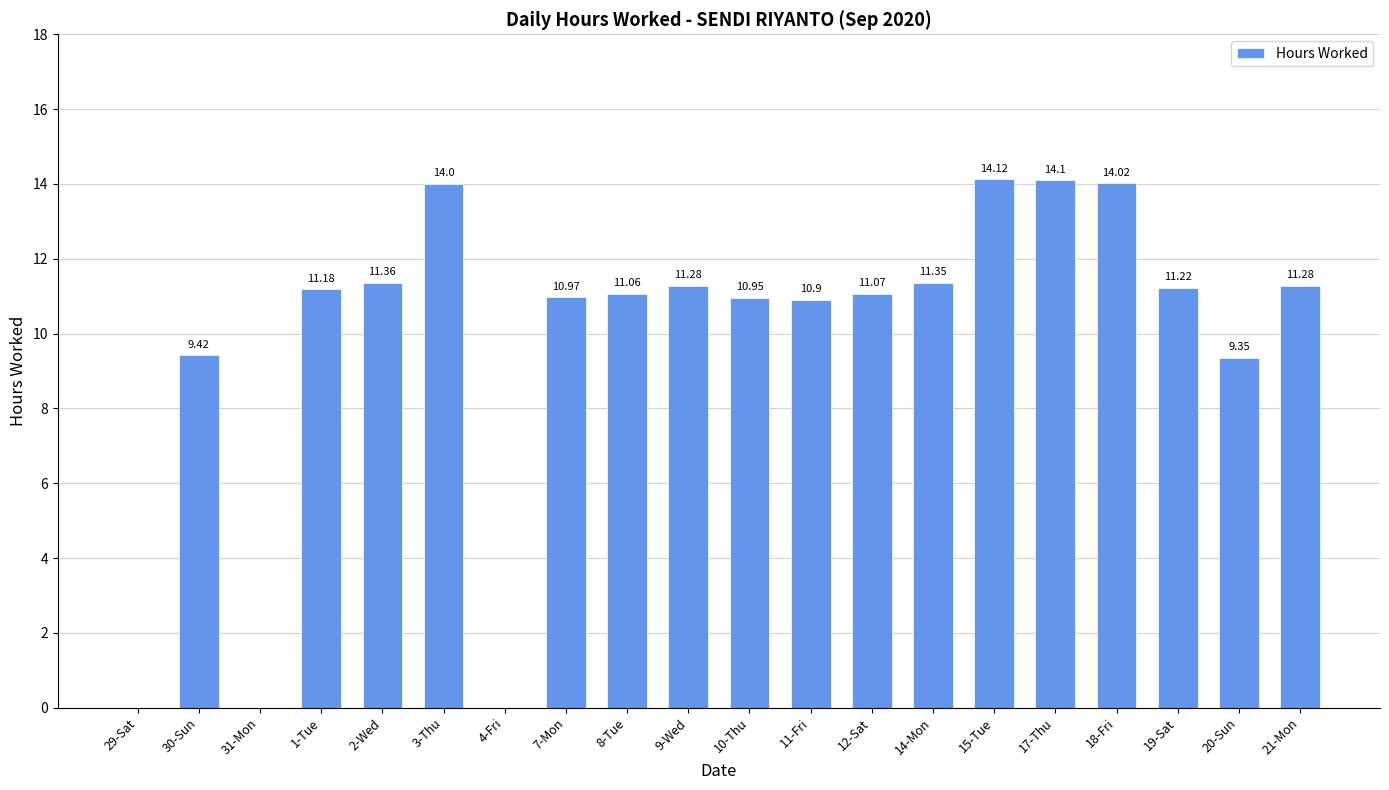

What is the sum of the values at 12-Sat and 17-Thu?

25.2